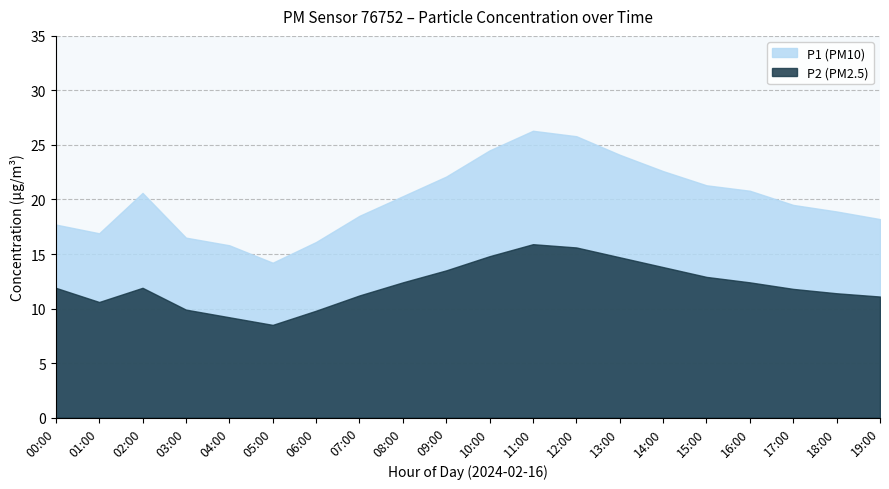

True or false: P1 and P2 cross at least once.

False